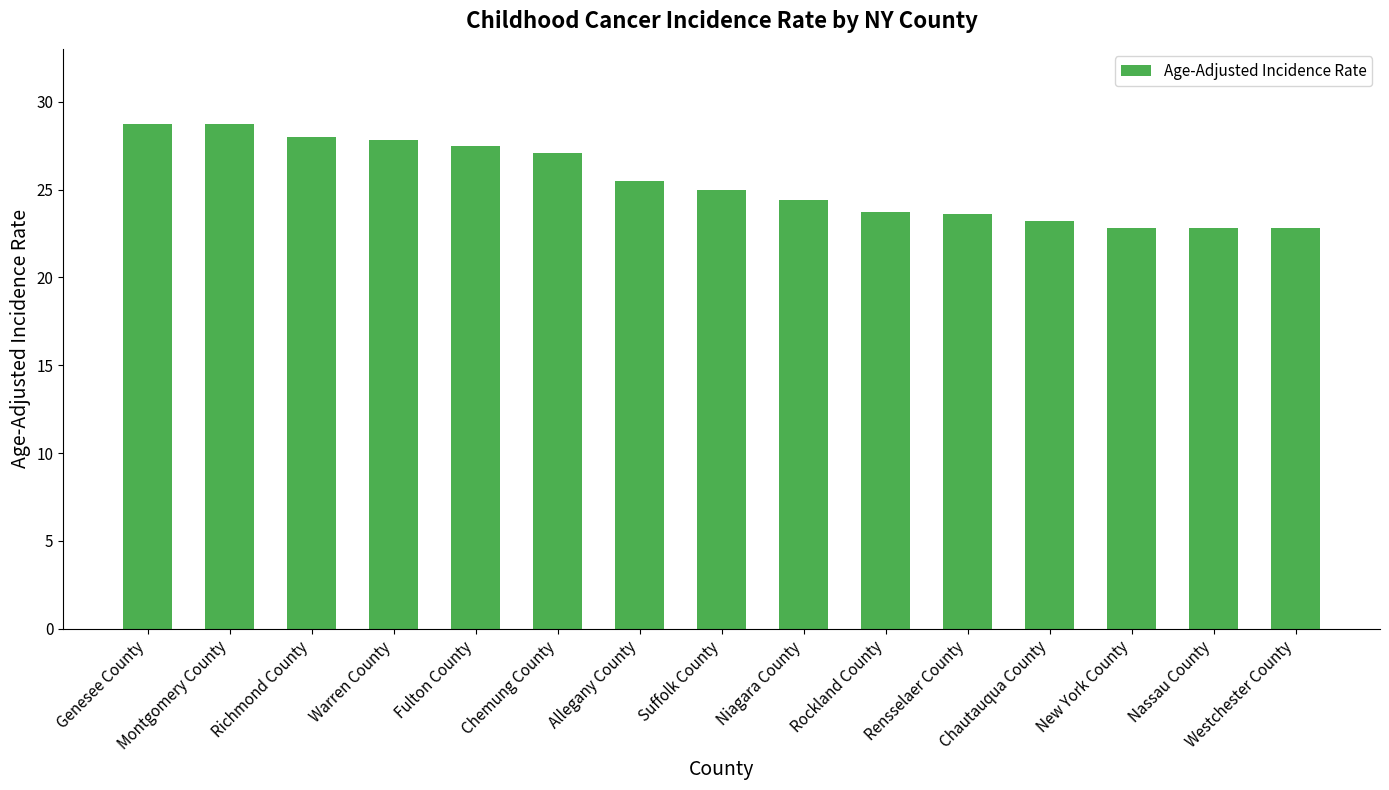

Does the chart contain any negative values?

No